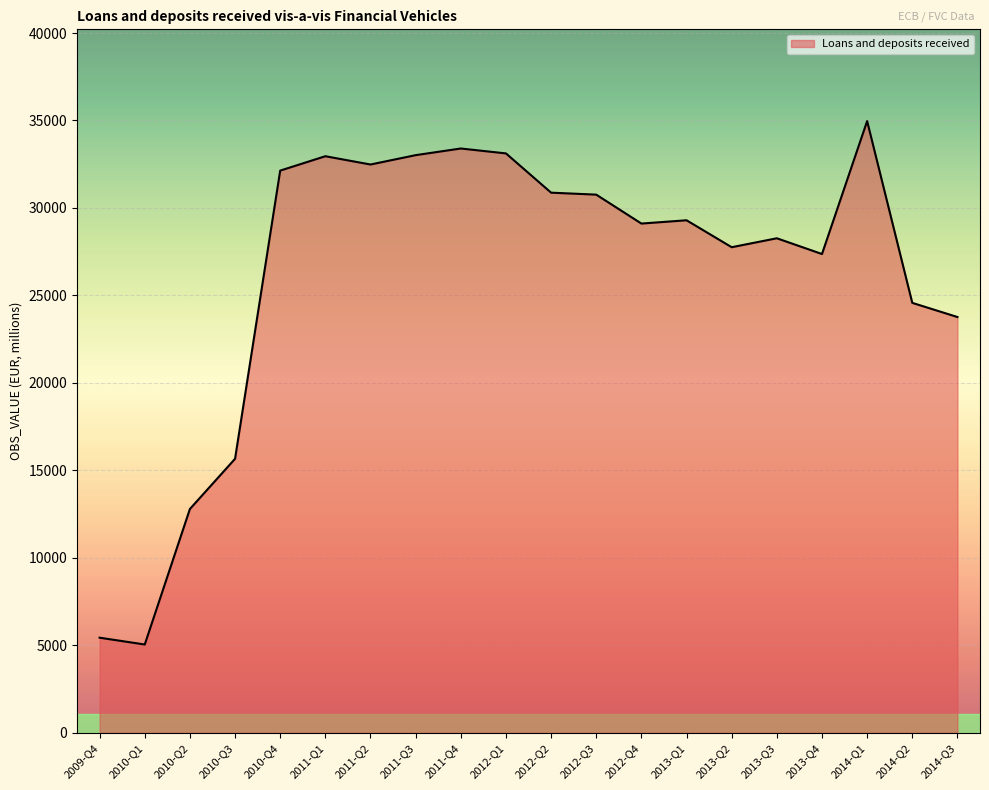

Which label corresponds to the smallest value in the chart?

2010-Q1